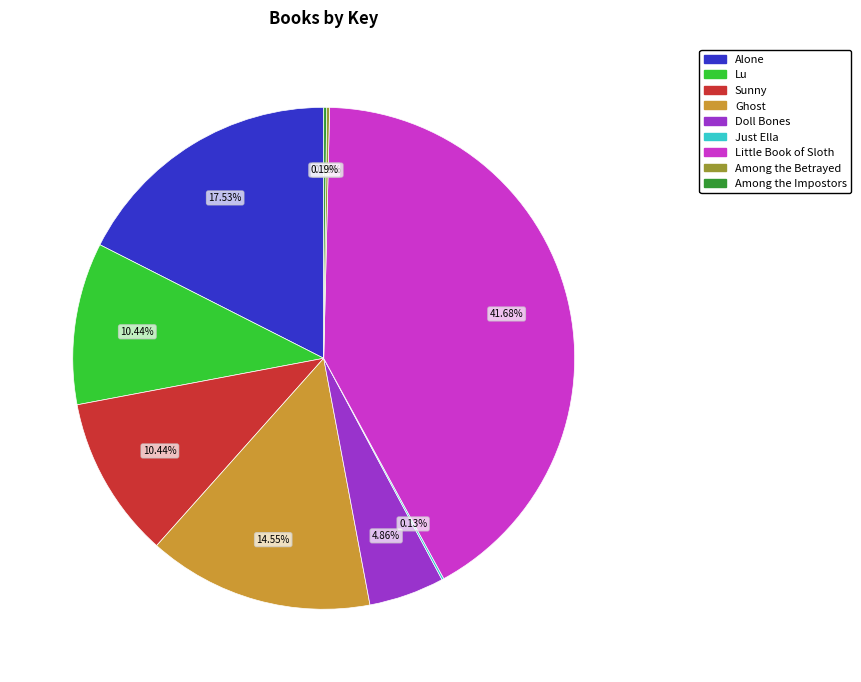

Combined, do Lu and Little Book of Sloth account for over 50%?

Yes